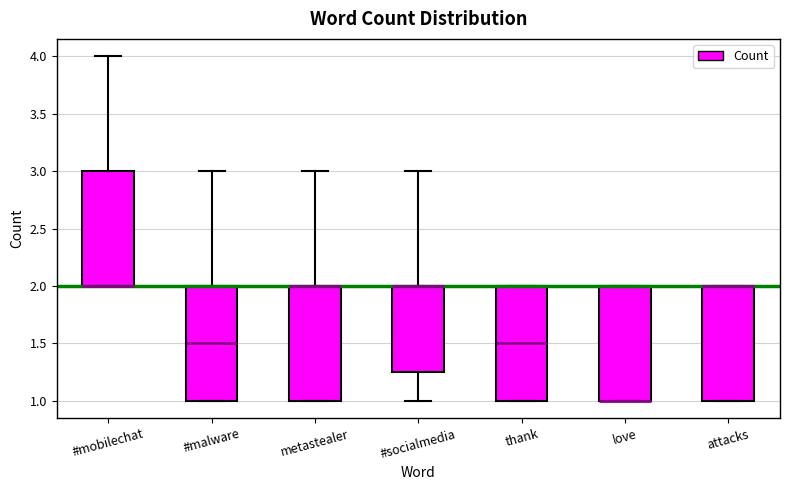

Reading left to right, transcribe this box plot: for each box, give where its median line is, the range the box spans, and where its two whiskers end, as read against the y-axis. The values are not printed on the chart, so give them approximately, as read against the axis.

#mobilechat: median 2.00 (drawn on the box's lower edge), box 2.00 to 3.00, whiskers 2.00 to 4.00
#malware: median 1.50, box 1.00 to 2.00, whiskers 1.00 to 3.00
metastealer: median 2.00 (drawn on the box's upper edge), box 1.00 to 2.00, whiskers 1.00 to 3.00
#socialmedia: median 2.00 (drawn on the box's upper edge), box 1.25 to 2.00, whiskers 1.00 to 3.00
thank: median 1.50, box 1.00 to 2.00, whiskers 1.00 to 2.00
love: median 1.00 (drawn on the box's lower edge), box 1.00 to 2.00, whiskers 1.00 to 2.00
attacks: median 2.00 (drawn on the box's upper edge), box 1.00 to 2.00, whiskers 1.00 to 2.00